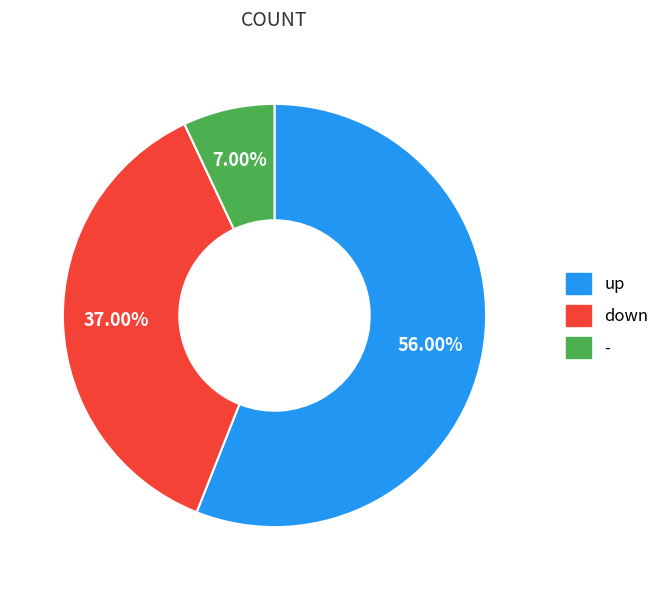

Is it true that up is 56% of the pie?

True